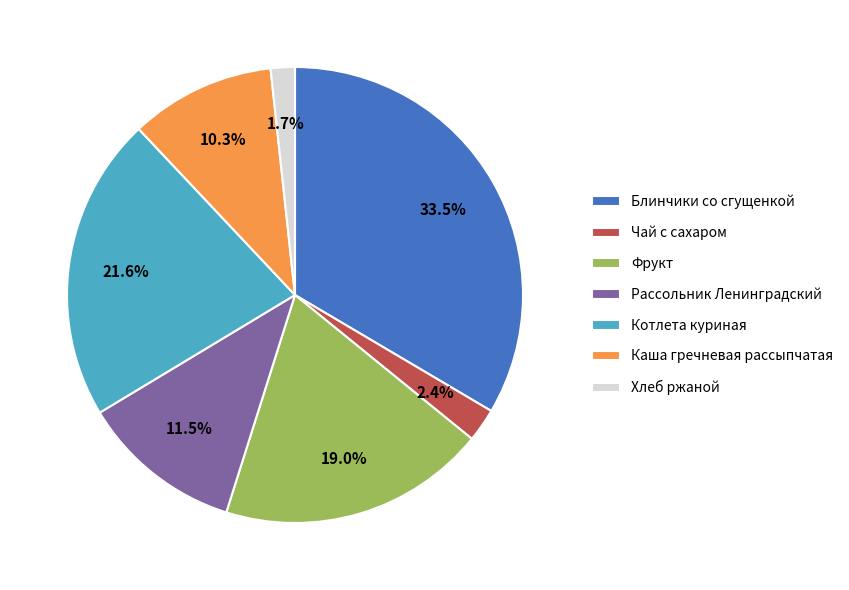

How many slices are in this pie chart?

7